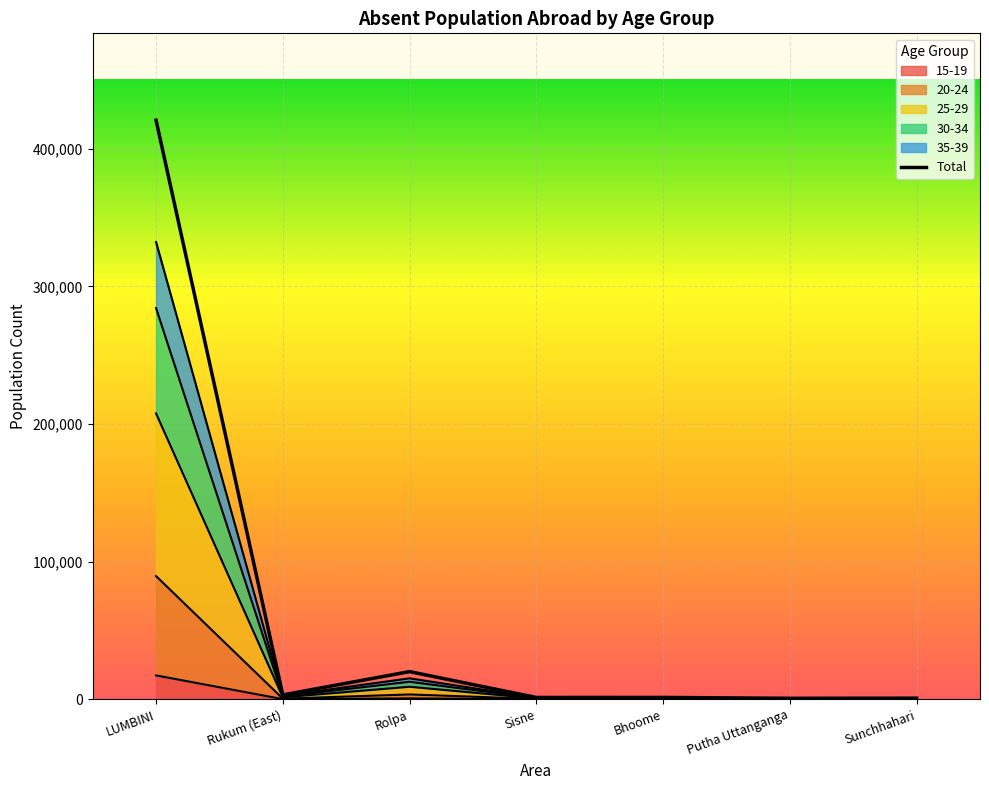

Between Bhoome and Sunchhahari, which is larger?

Bhoome